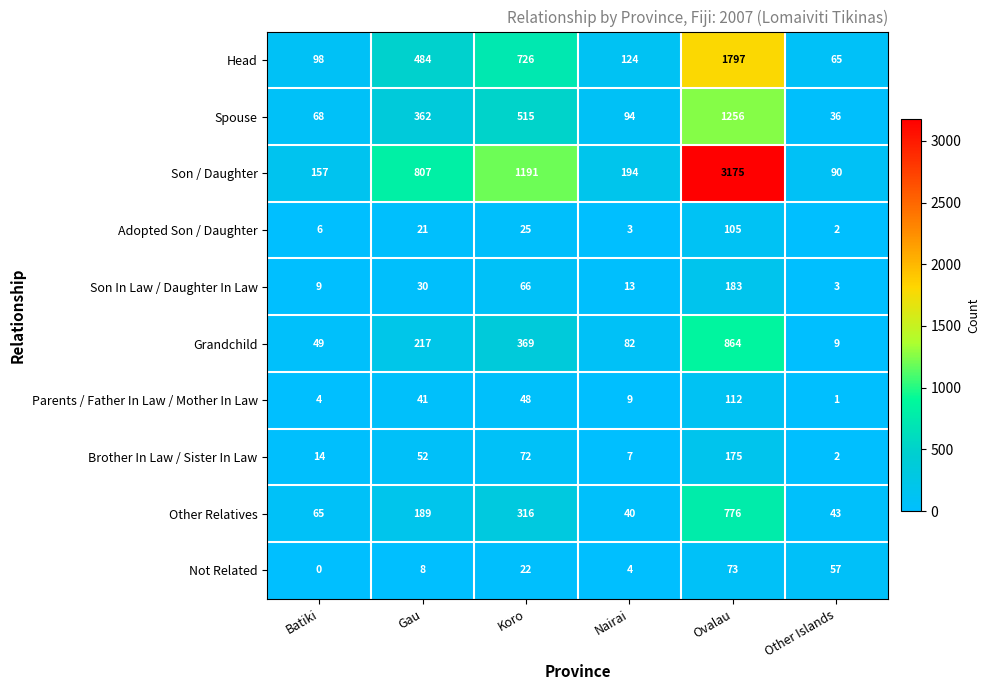

What is the difference between the maximum and minimum values in the Son / Daughter series?

3085